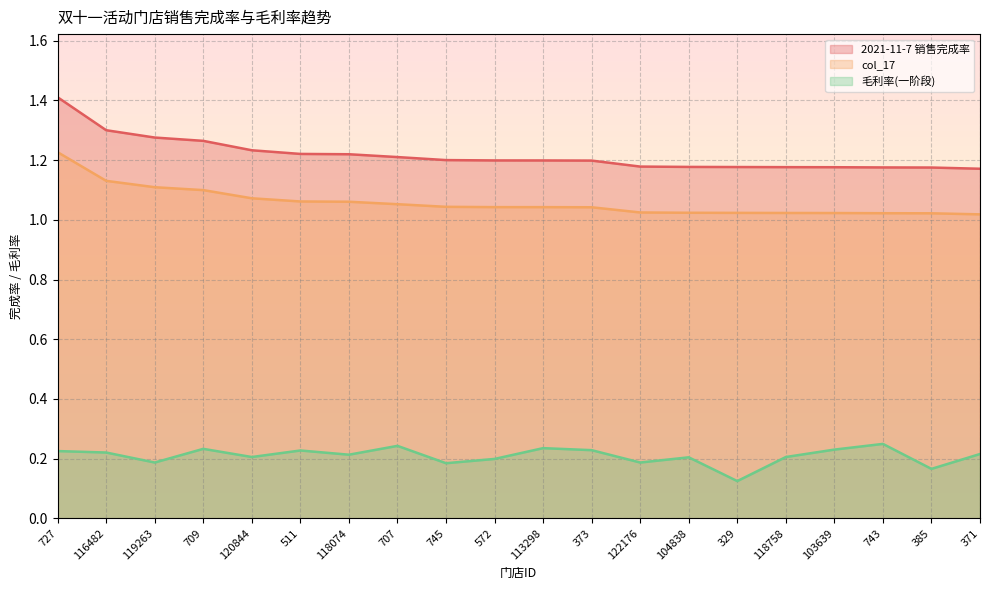

What are all the series names shown in the legend?

2021-11-7 销售完成率, col_17, 毛利率(一阶段)